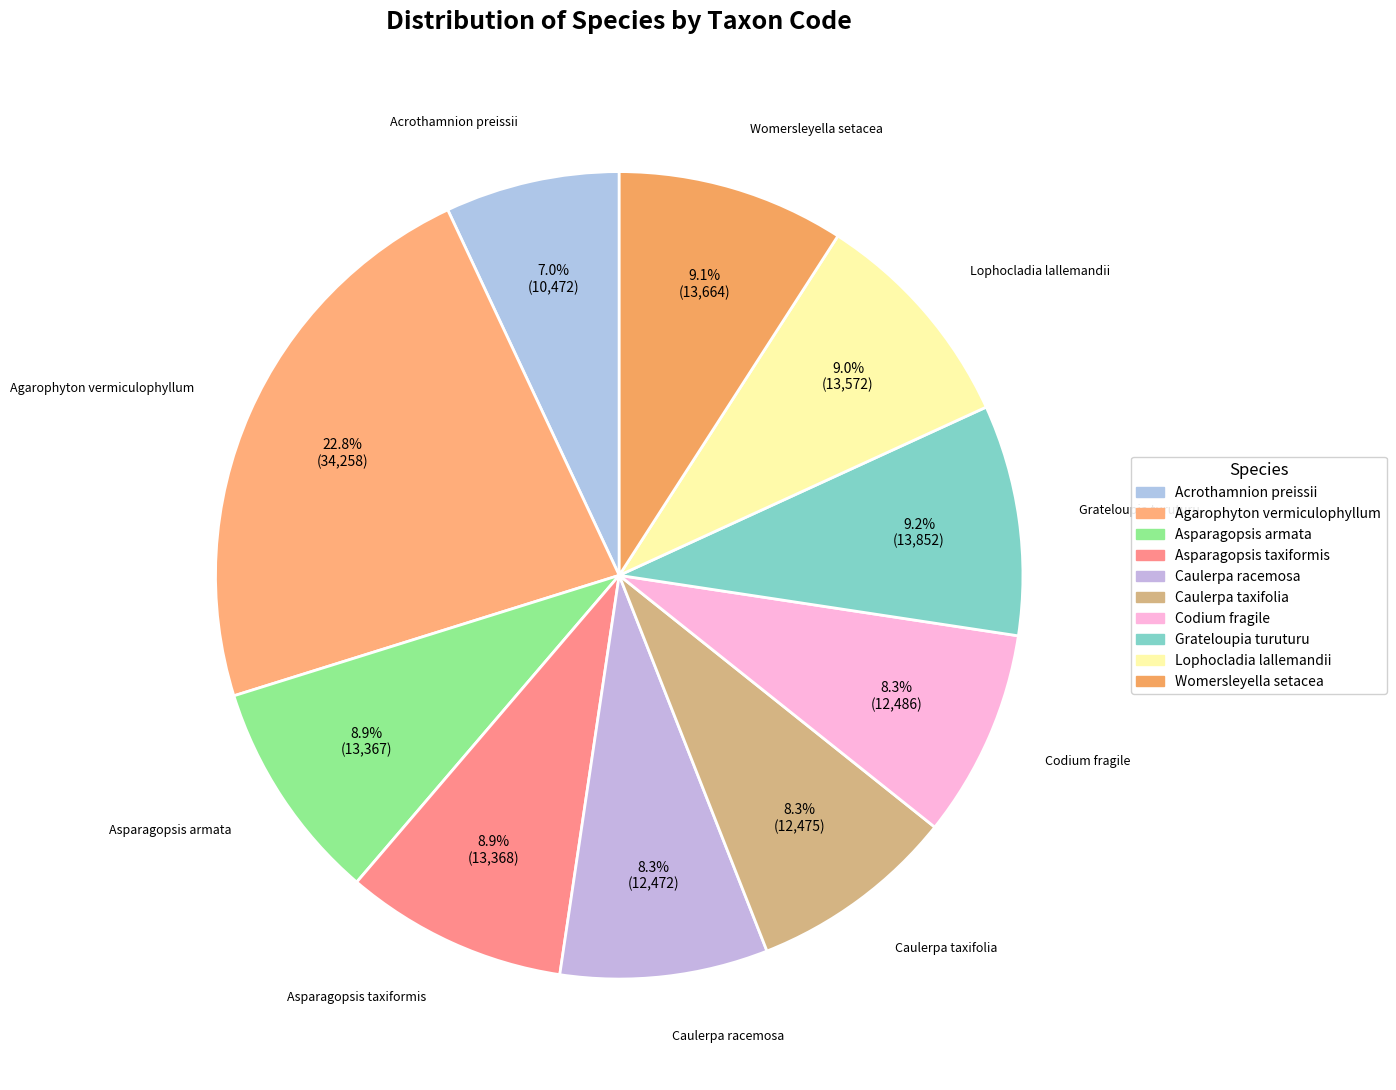

Is Grateloupia turuturu the majority of the pie?

No